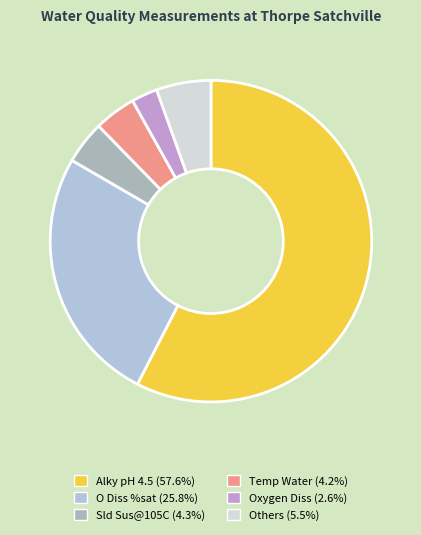

Is there any slice that represents more than half of the pie?

Yes